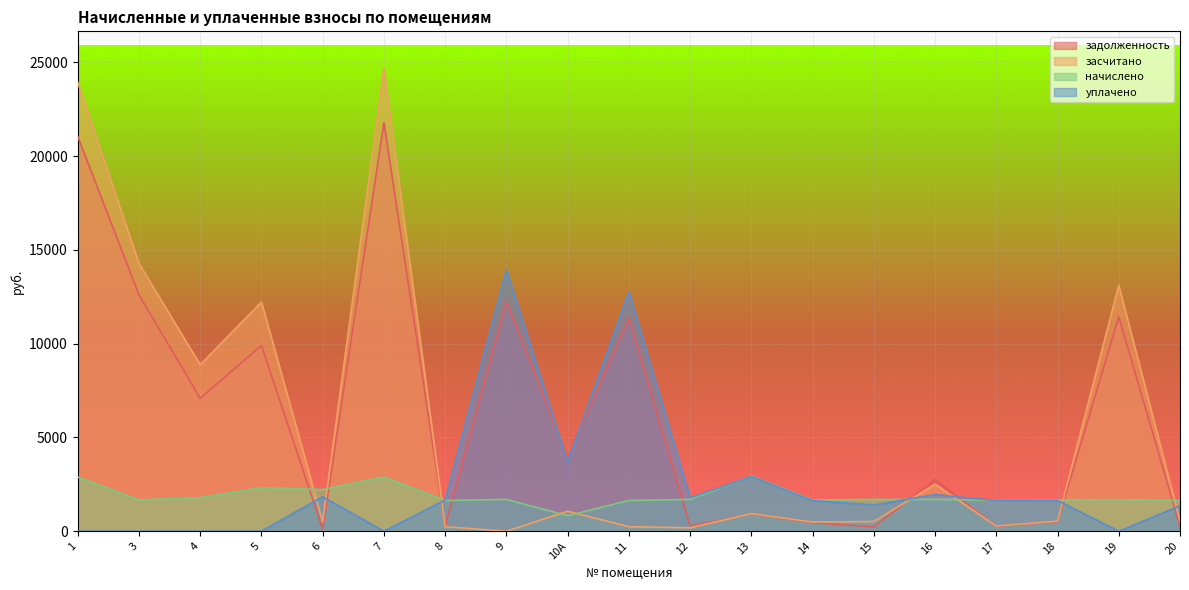

In начислено, how many points are higher than both neighbors (excluding endpoints)?

6